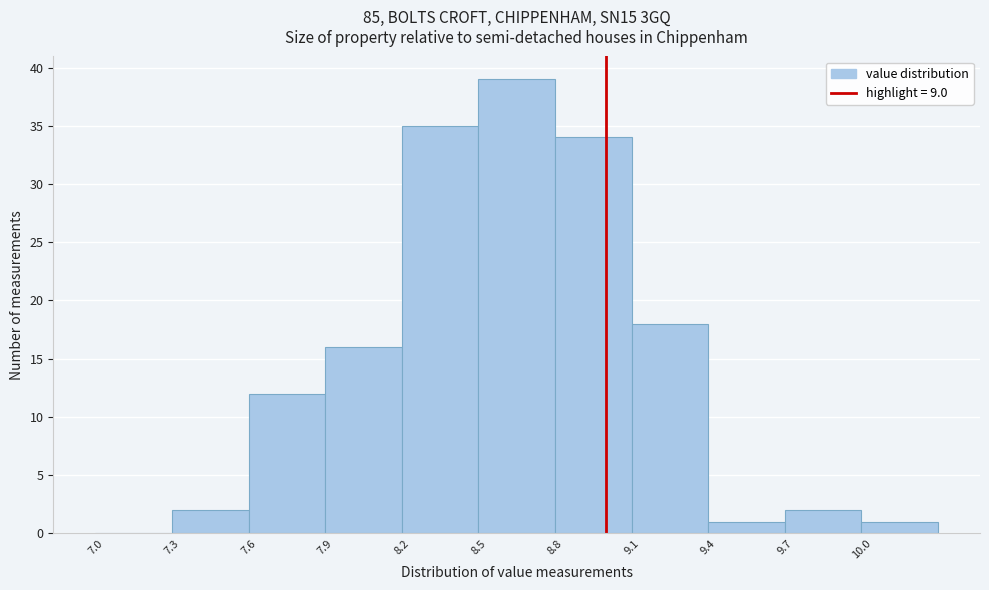

Reading left to right, list every bar in this chart as the range it spans on the x-axis followed by its height. The values are not printed on the chart, so give them approximately, as read against the axis.

7.0 to 7.3: 0
7.3 to 7.6: 2
7.6 to 7.9: 12
7.9 to 8.2: 16
8.2 to 8.5: 35
8.5 to 8.8: 39
8.8 to 9.1: 34
9.1 to 9.4: 18
9.4 to 9.7: 1
9.7 to 10.0: 2
10.0 to 10.3: 1